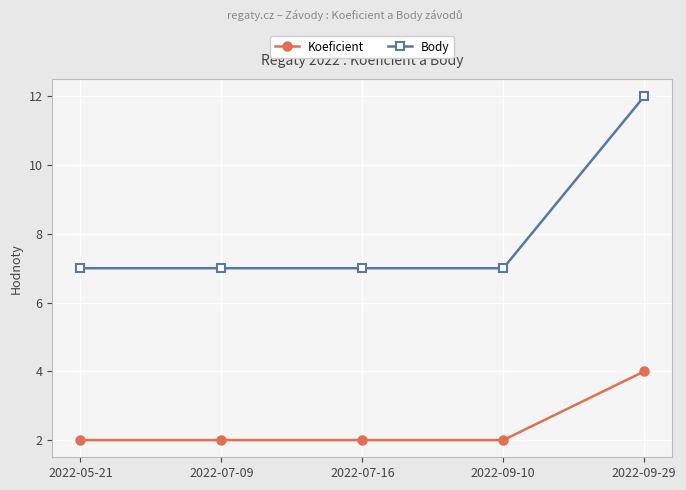

What is the lowest value of the Koeficient series?

2